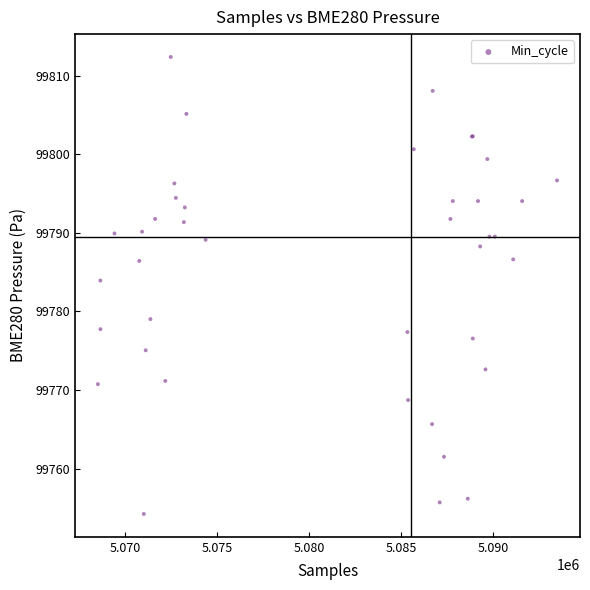

What Y value in the scatter plot is closest to 99783?

99783.9